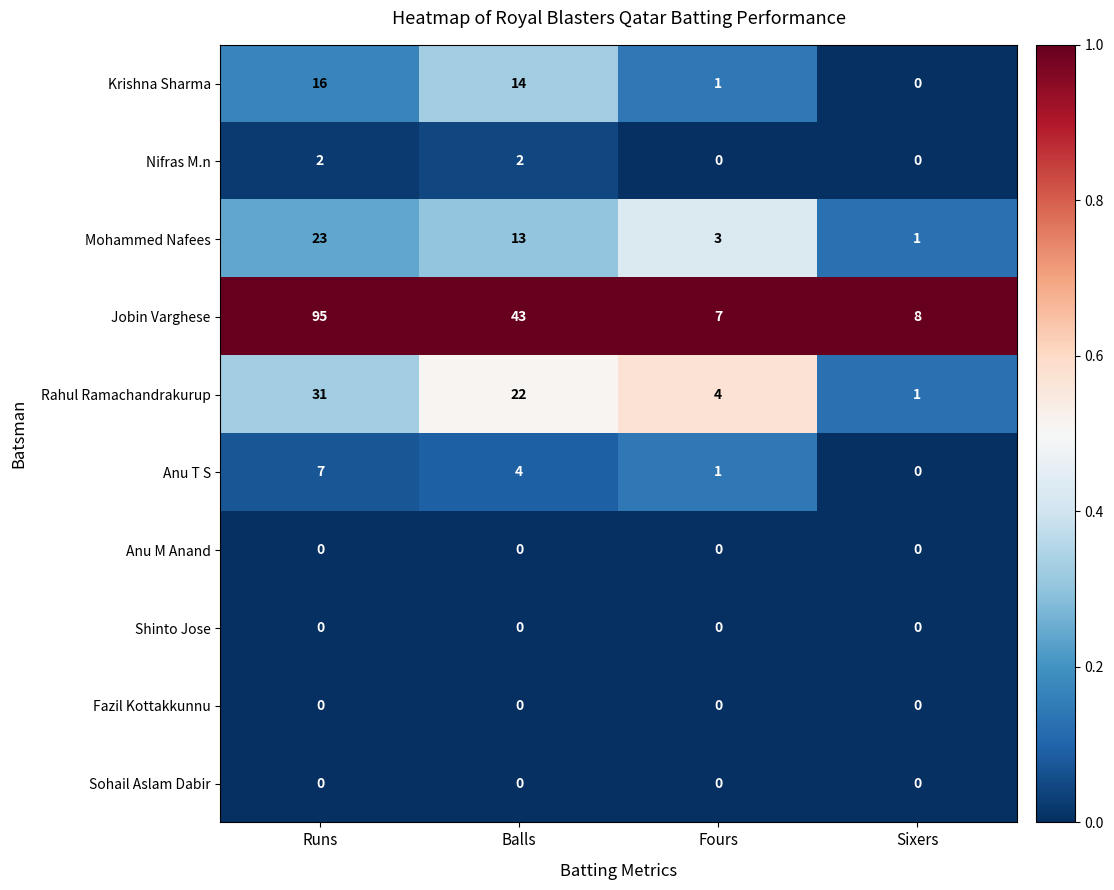

At which category is the sum across all series the highest?

Runs